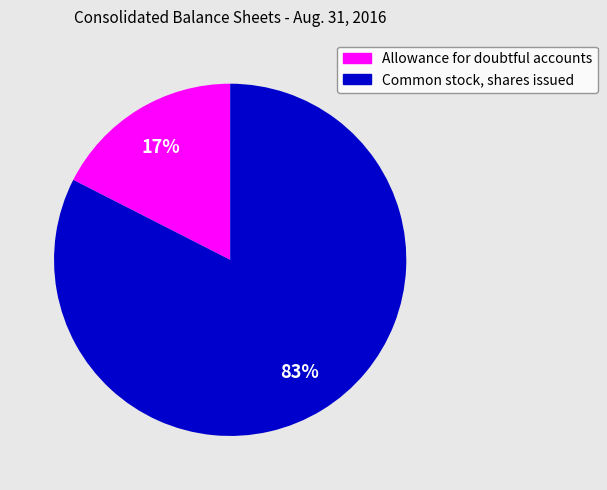

Is the sum of Common stock, shares issued and Allowance for doubtful accounts greater than half?

Yes